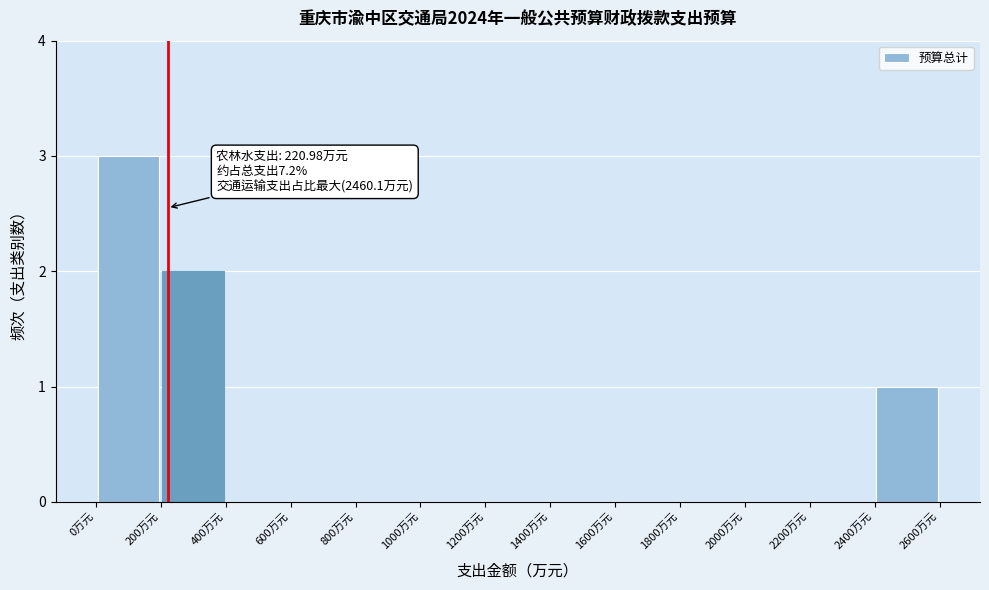

Over which range of the x-axis is the bar tallest?

0 to 200